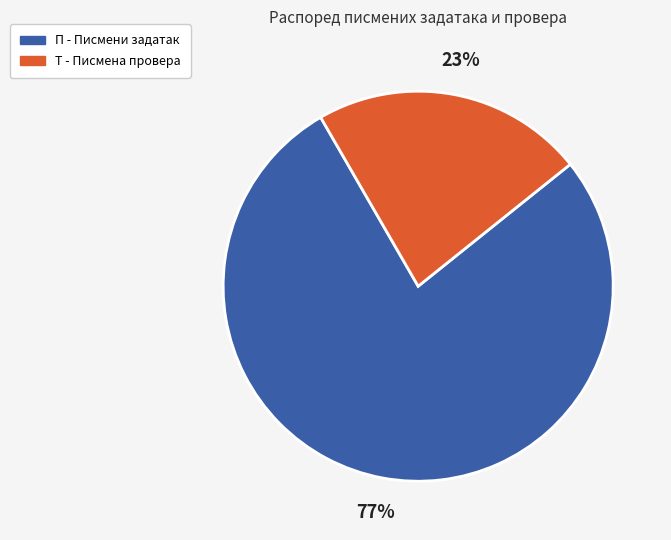

Is there a majority slice in this chart?

Yes